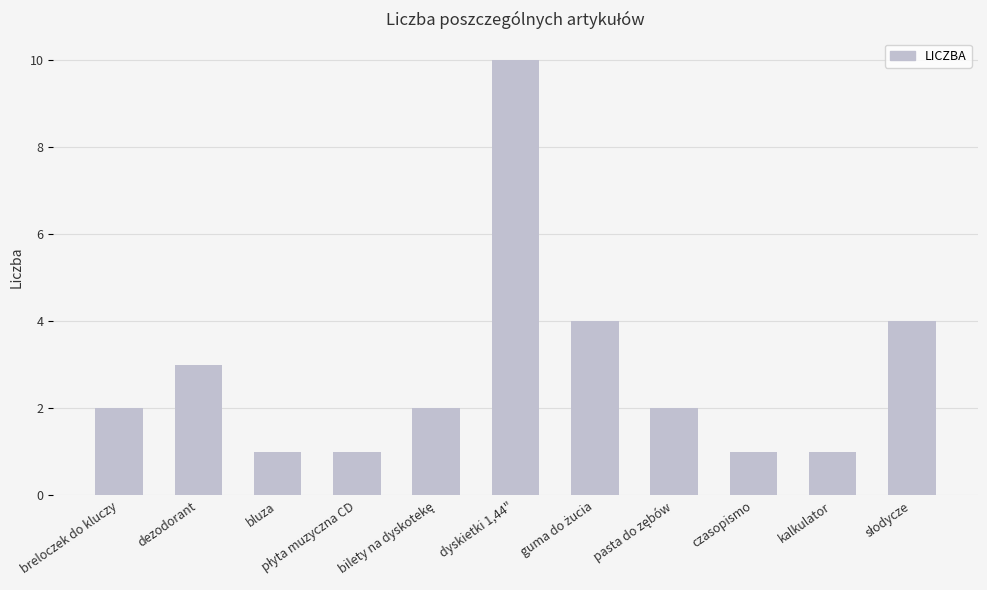

What is the difference between the maximum and minimum values?

9